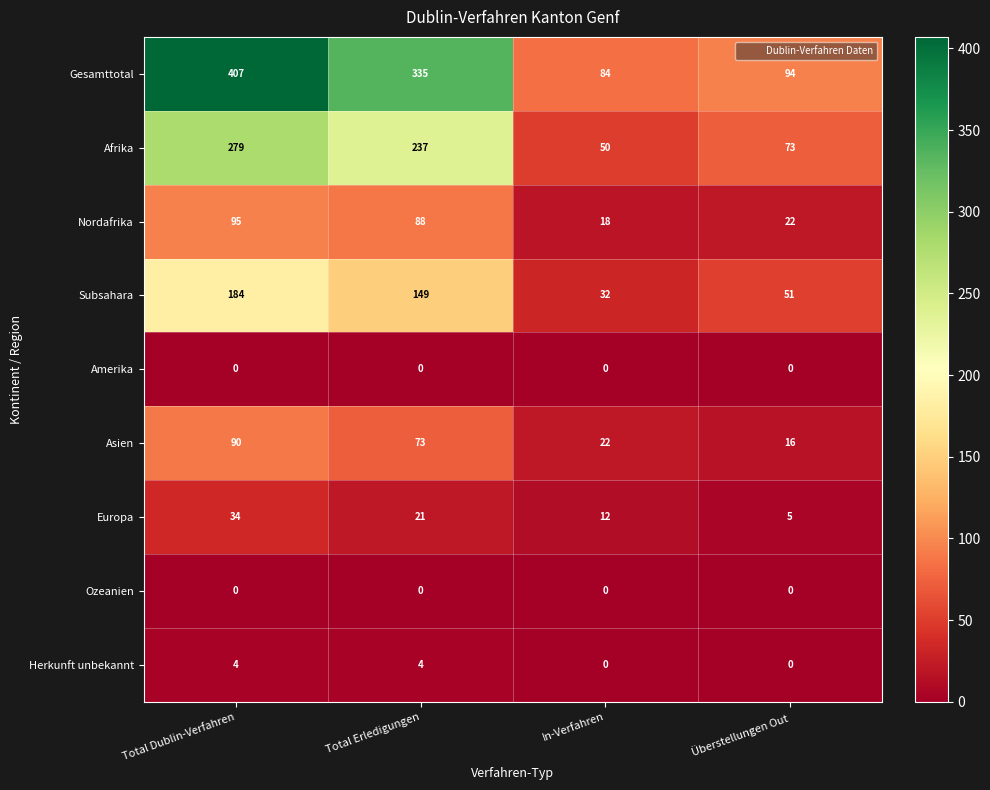

Which series has the largest total across all categories?

Gesamttotal